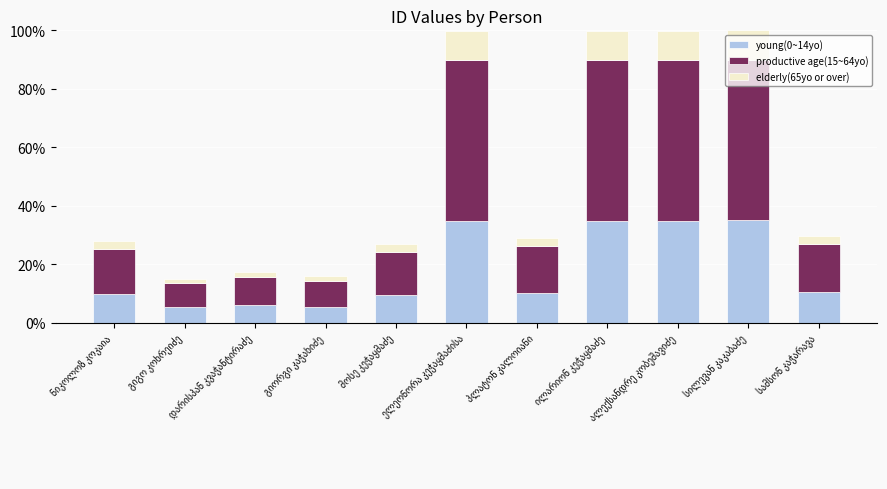

What is the minimum value for young(0~14yo)?

5.3